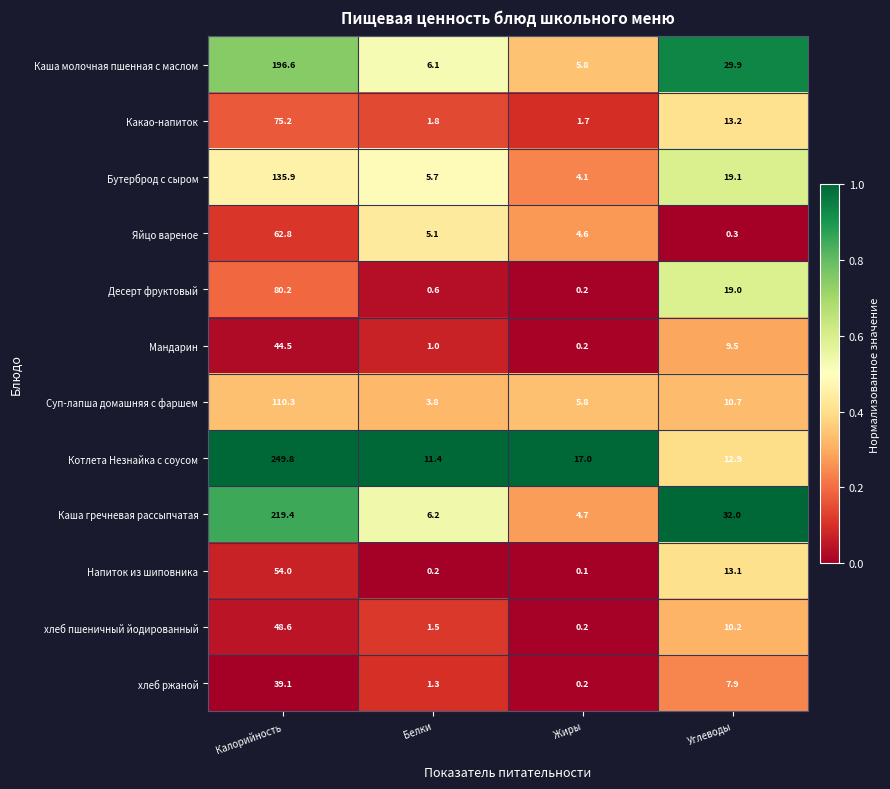

What is the spread (max minus min) of values at Белки?

11.2